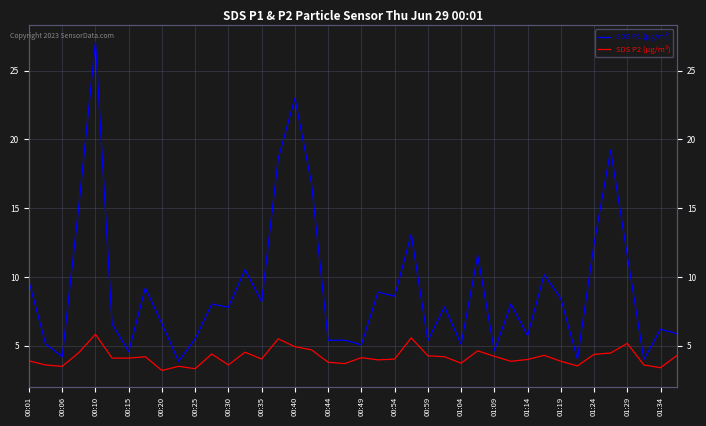

Where does the SDS P1 (µg/m³) series first go above 8?

00:01